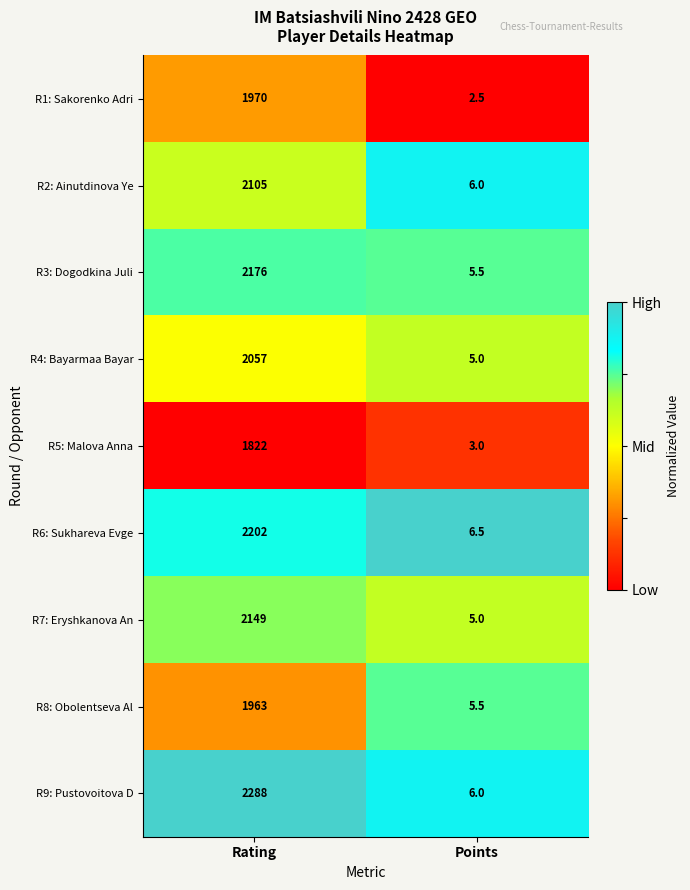

Reading left to right, list all the values displayed in this chart.

R1: Sakorenko Adri: Rating=1970.0	Points=2.5
R2: Ainutdinova Ye: Rating=2105.0	Points=6.0
R3: Dogodkina Juli: Rating=2176.0	Points=5.5
R4: Bayarmaa Bayar: Rating=2057.0	Points=5.0
R5: Malova Anna: Rating=1822.0	Points=3.0
R6: Sukhareva Evge: Rating=2202.0	Points=6.5
R7: Eryshkanova An: Rating=2149.0	Points=5.0
R8: Obolentseva Al: Rating=1963.0	Points=5.5
R9: Pustovoitova D: Rating=2288.0	Points=6.0